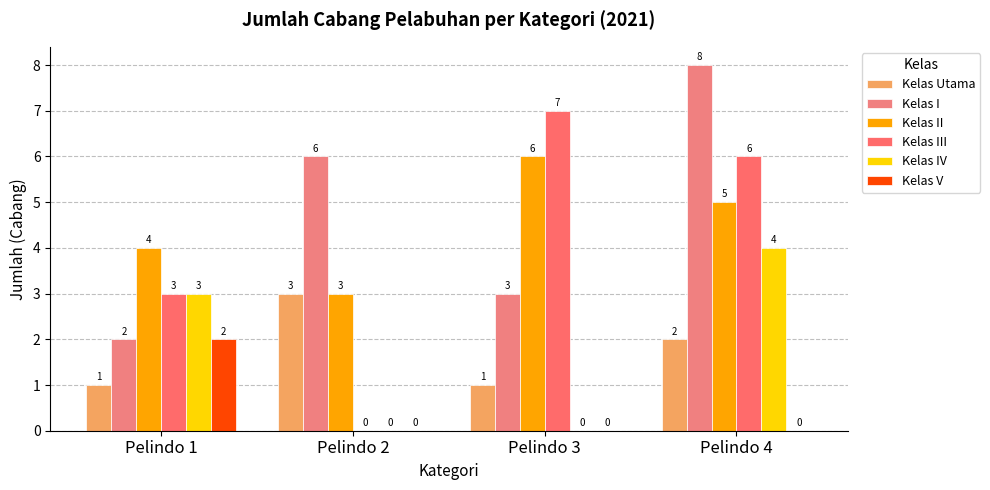

Which series has the largest range (max minus min)?

Kelas III